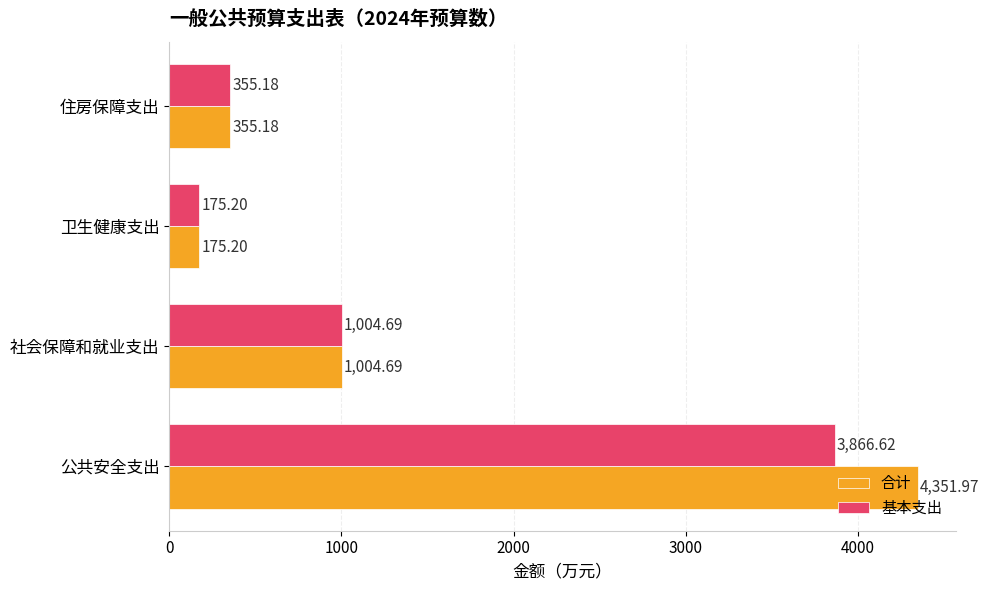

What is the sum of all 合计 values?

5887.0